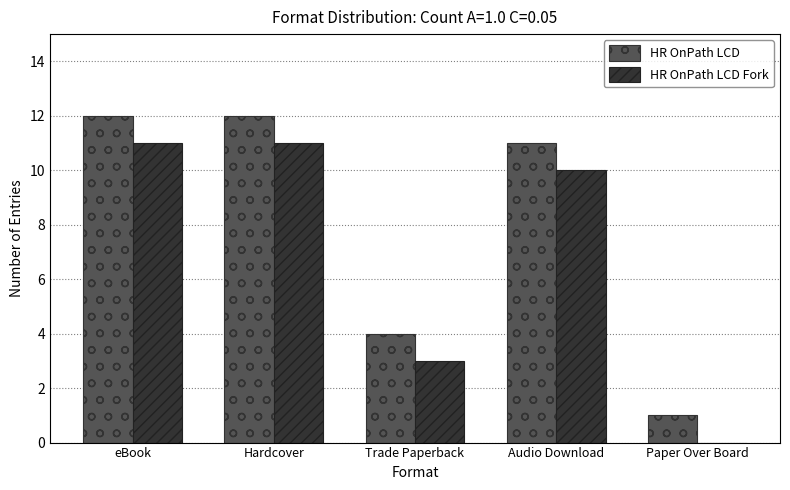

What is the sum of the HR OnPath LCD Fork values at Audio Download and Hardcover?

21